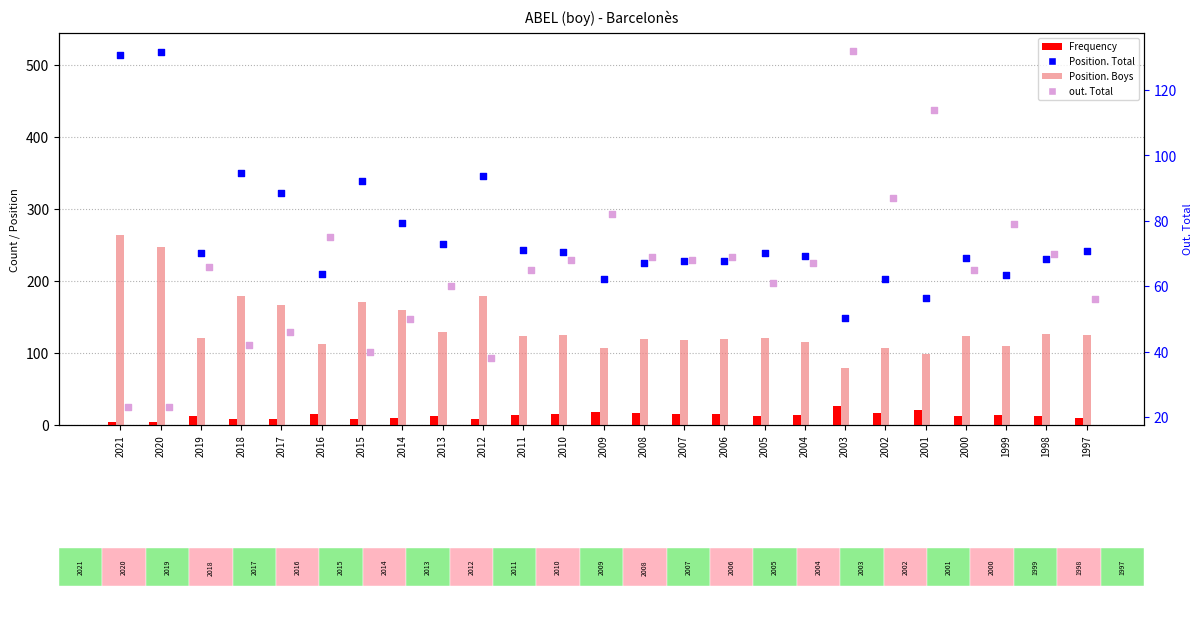

What are all the series names shown in the legend?

Frequency, Position. Boys, Position. Total, out. Total